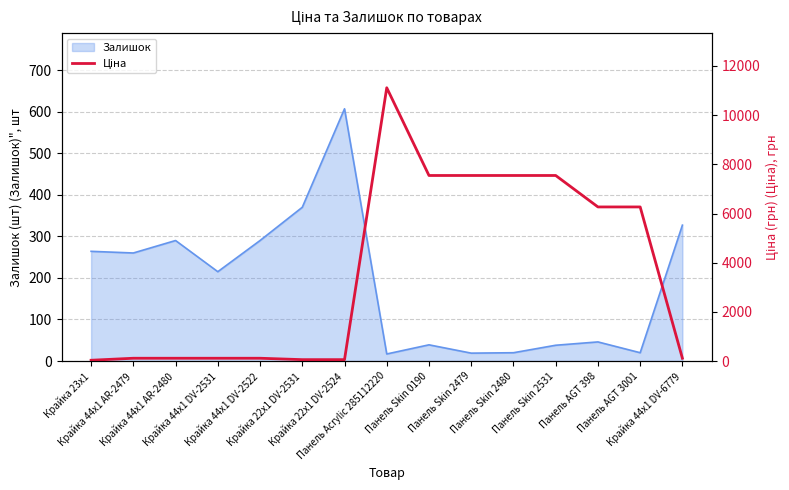

The value at Панель Skin 2531 is 7545.9. True or false?

True